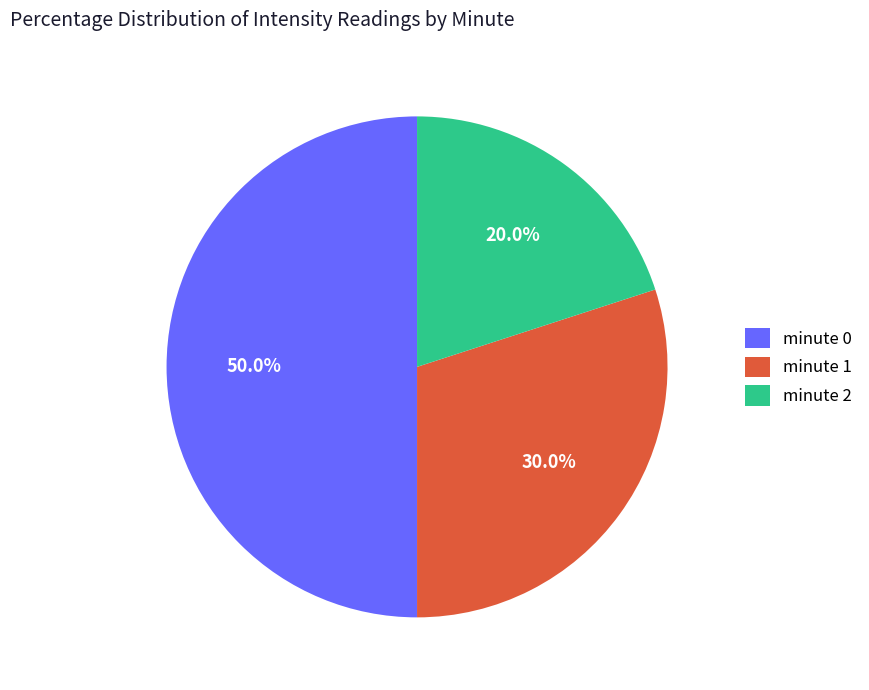

Approximately how many times larger is the value at minute 1 compared to minute 0?

0.6